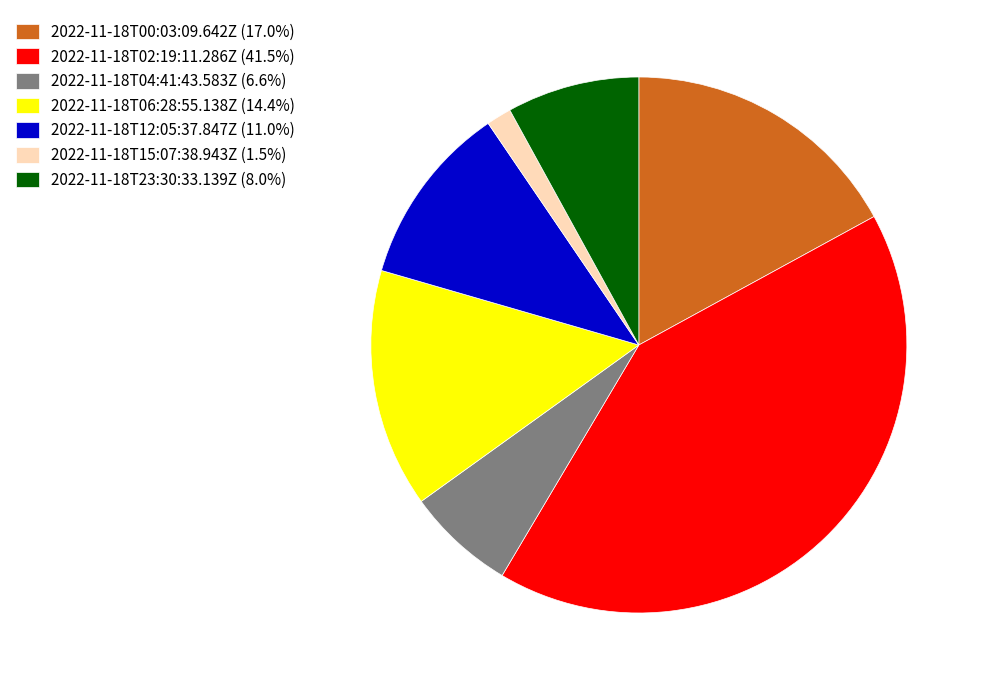

Is 2022-11-18T06:28:55.138Z (14.4%) the majority of the pie?

No